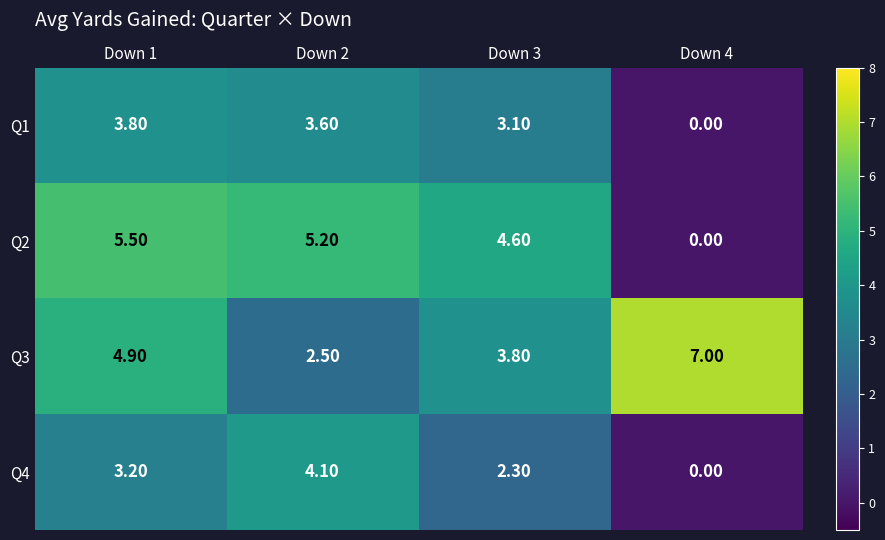

Rank the categories by Q1 value from lowest to highest.

Down 4, Down 3, Down 2, Down 1